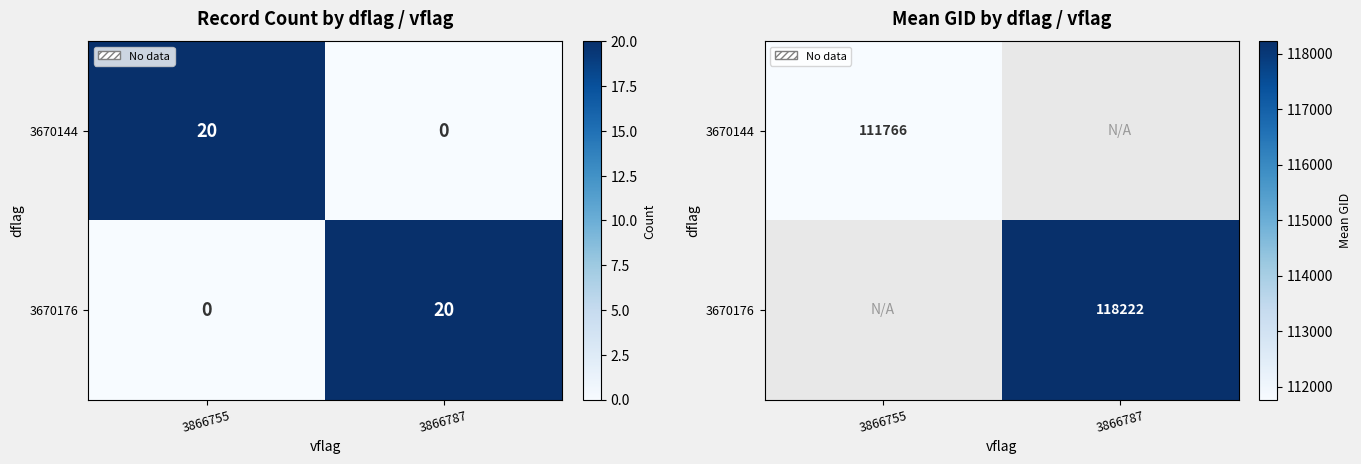

Which category has the lowest value across all series?

3866755